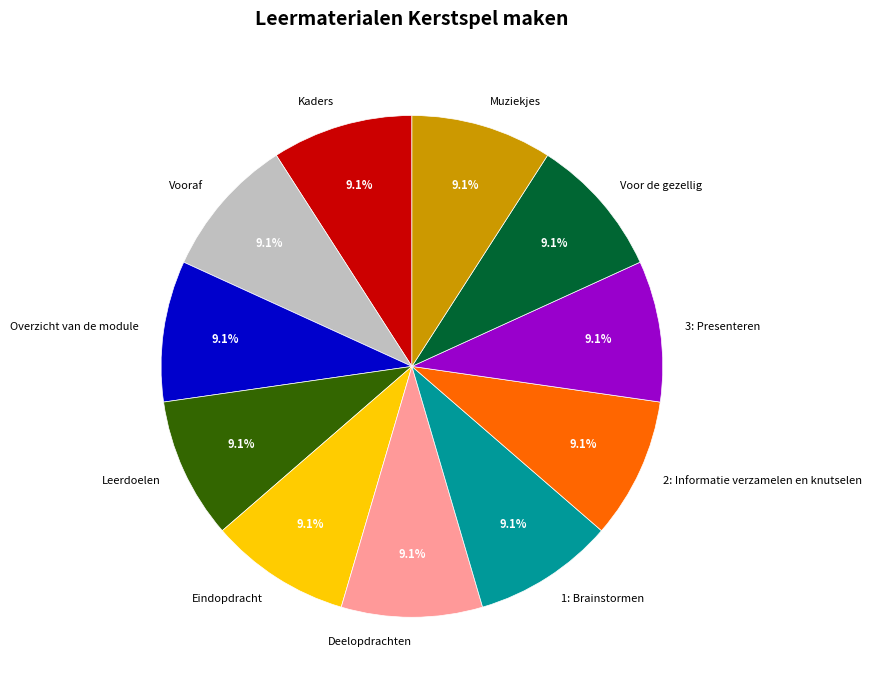

Does Deelopdrachten account for over 50% of the chart?

No